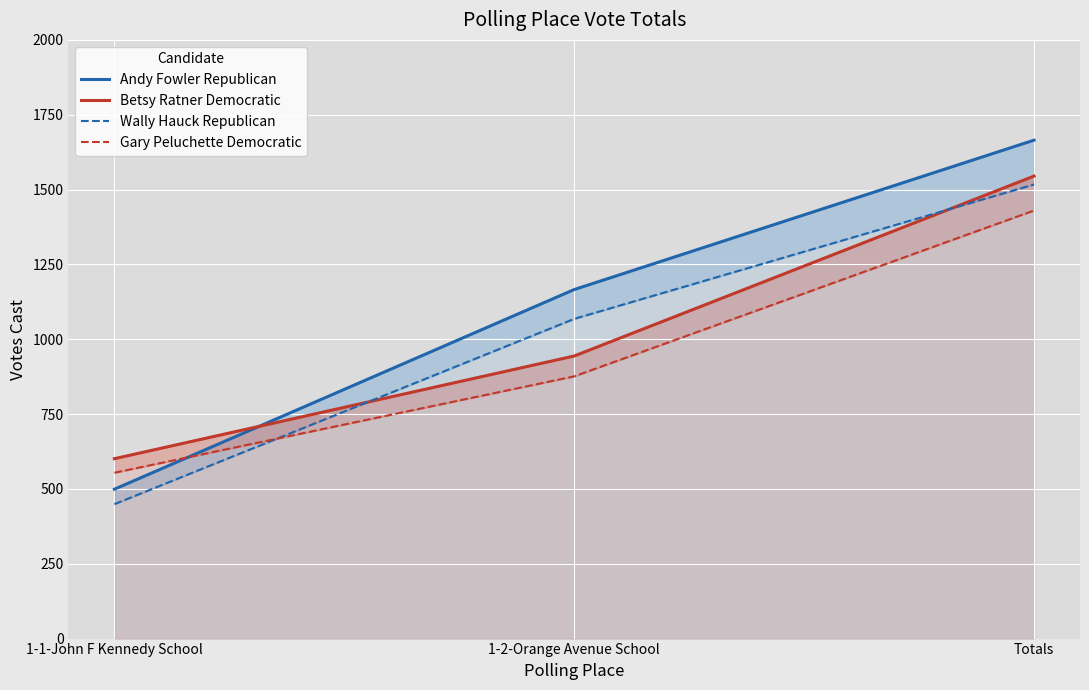

What is the value of the Wally Hauck Republican point at the 2nd from the left?

1068